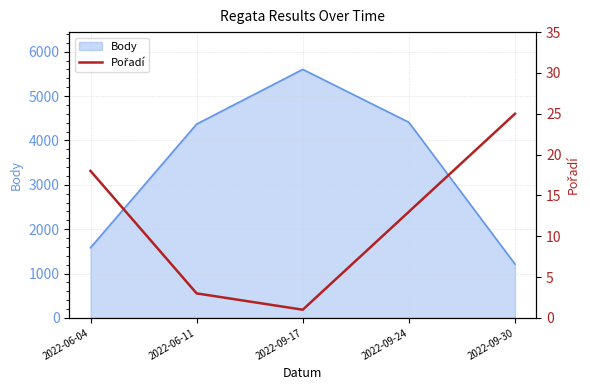

The value at 2022-06-11 is 3. True or false?

True